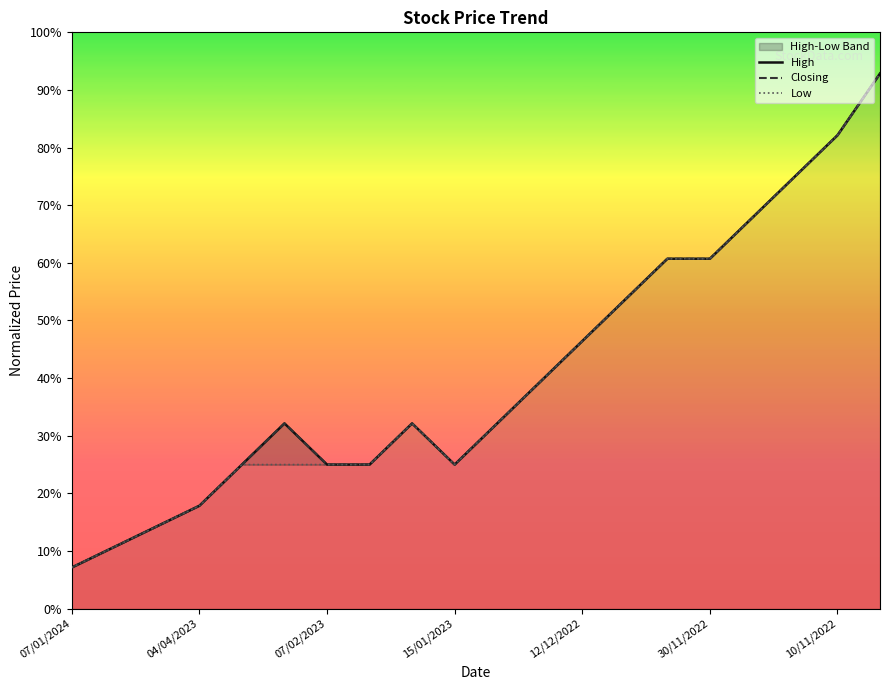

True or false: Low and High intersect in this chart.

False